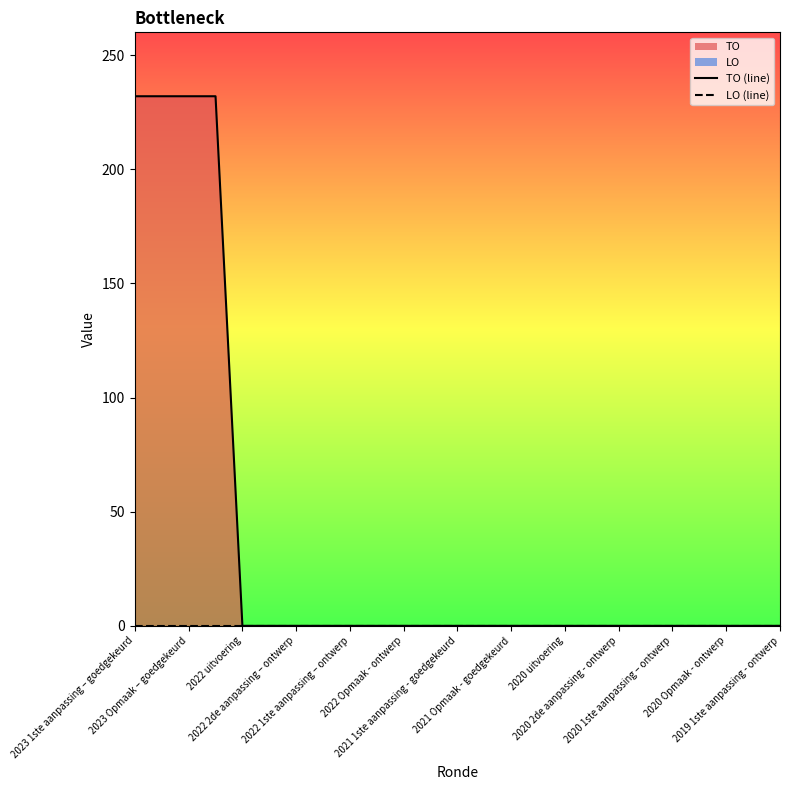

At 2022 2de aanpassing – ontwerp, list the series in order from smallest to largest.

TO (line), LO (line)